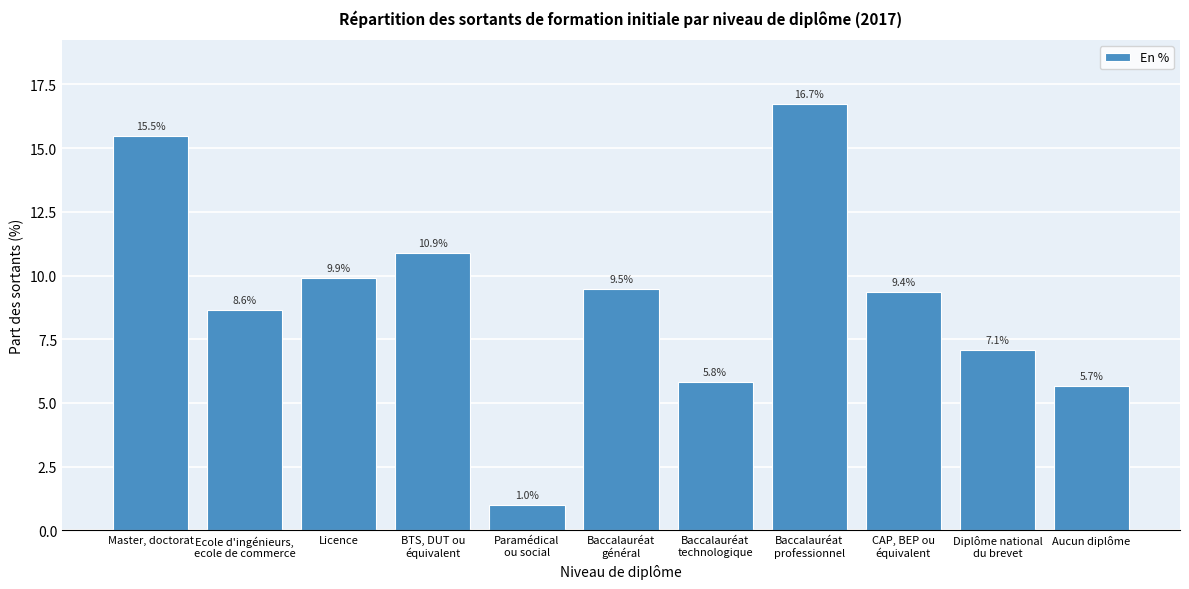

Reading left to right, extract all data points from this chart.

15.5	8.6	9.9	10.9	1.0	9.5	5.8	16.7	9.4	7.1	5.7